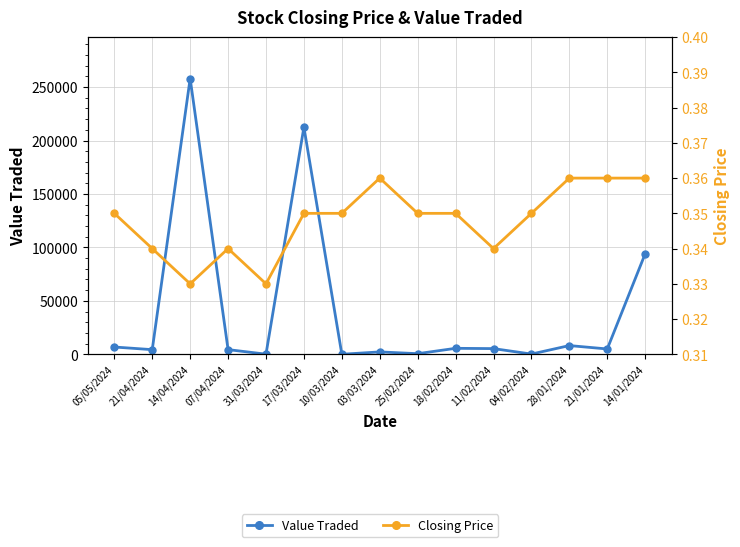

Count the Closing Price values in the range 0 to 1.

15